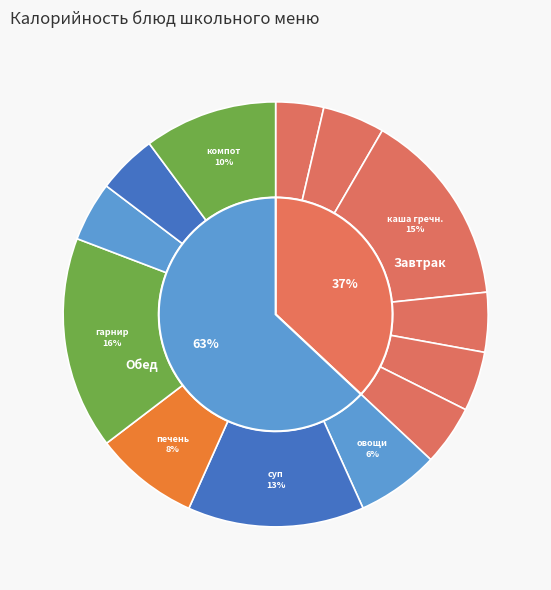

To the nearest percent, what portion does сливочное масло represent?

4%